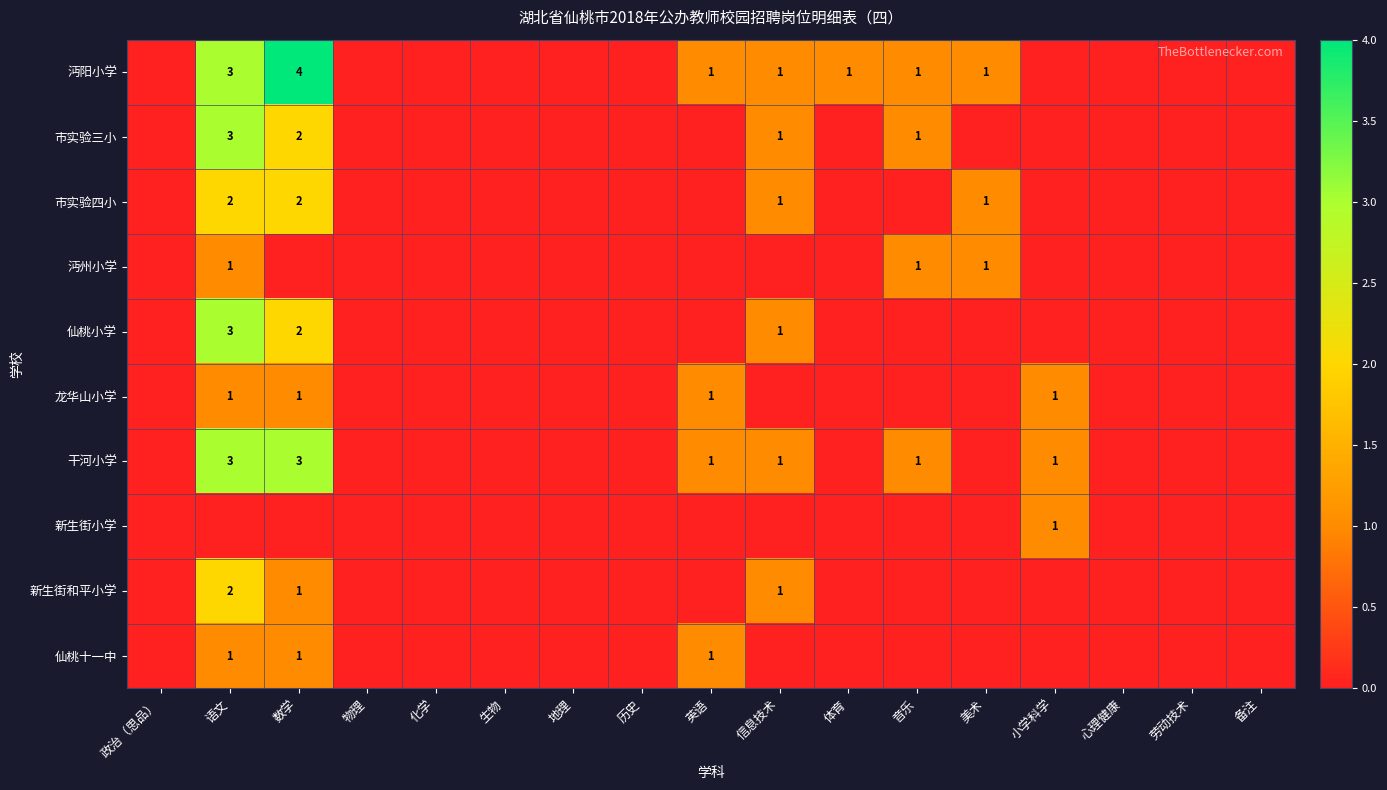

What is the total value across all series at 美术?

3